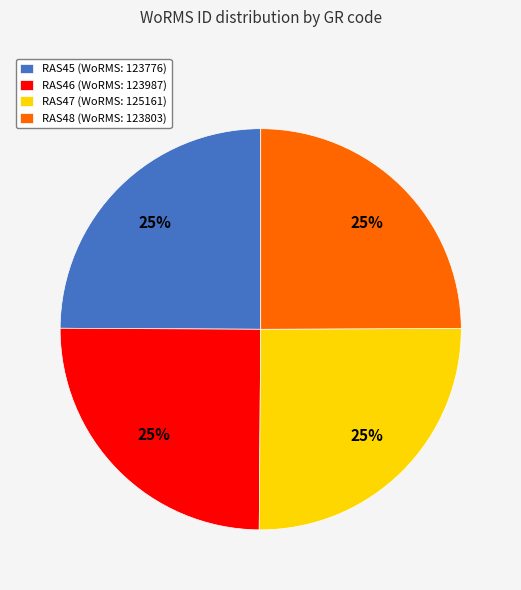

What percentage is the RAS46 (WoRMS: 123987) slice, to the nearest percent?

25%